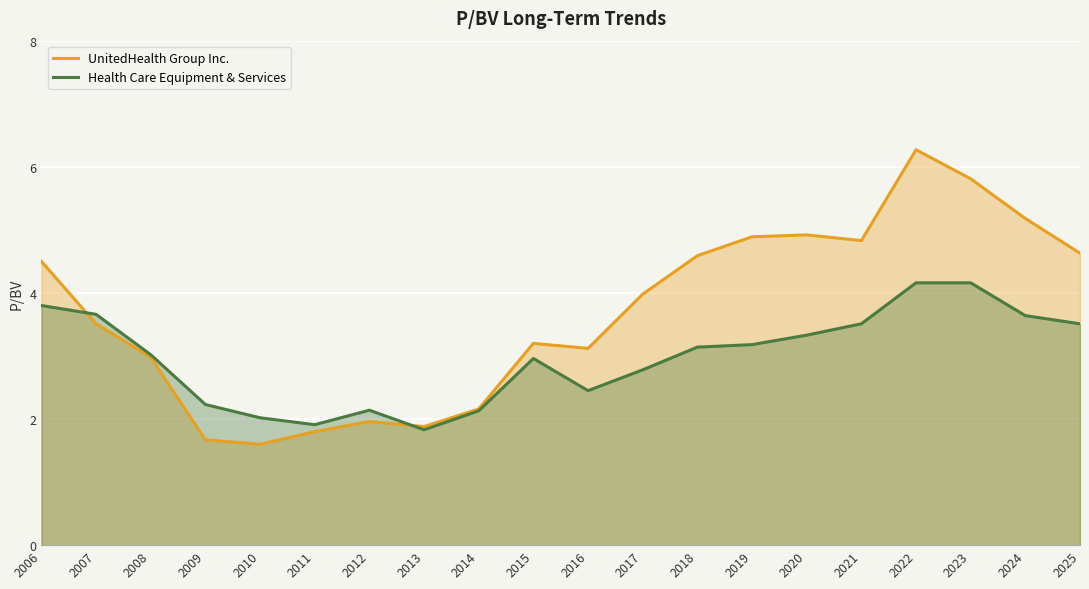

What is the value of the Health Care Equipment & Services point at the 4th from the left?

2.2